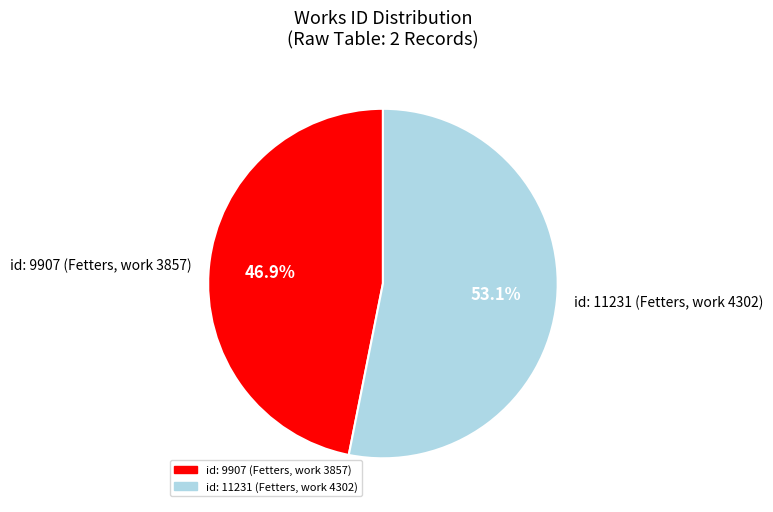

Rank the categories by value from highest to lowest.

id: 11231 (Fetters, work 4302), id: 9907 (Fetters, work 3857)